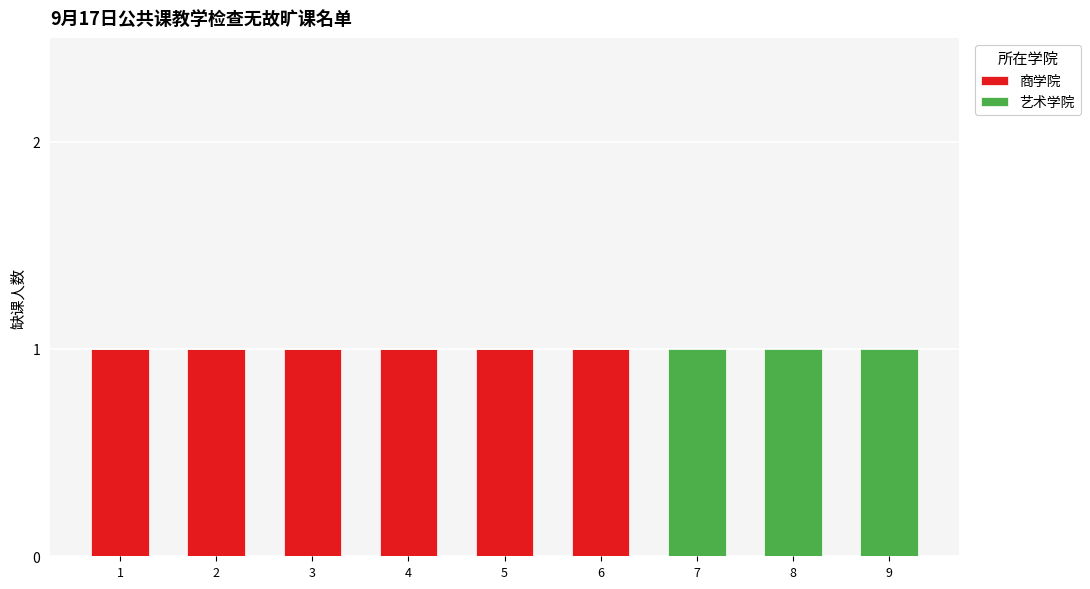

How many data points does each series have?

9